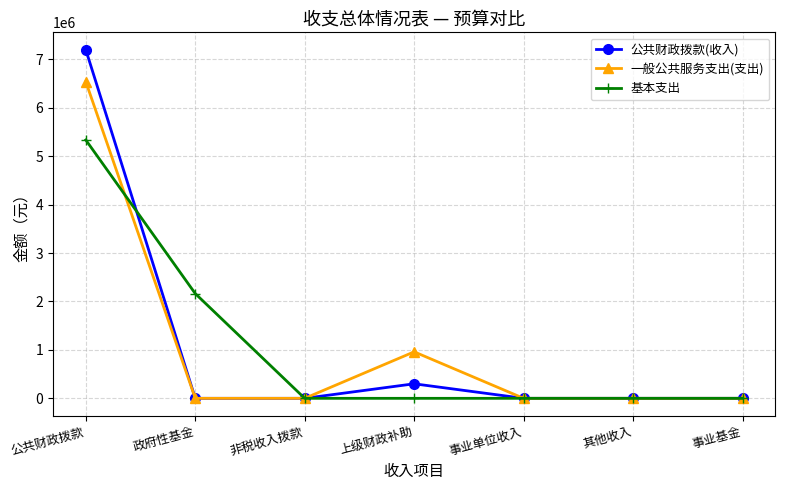

List the series in order of their peak value, lowest first.

基本支出, 一般公共服务支出(支出), 公共财政拨款(收入)